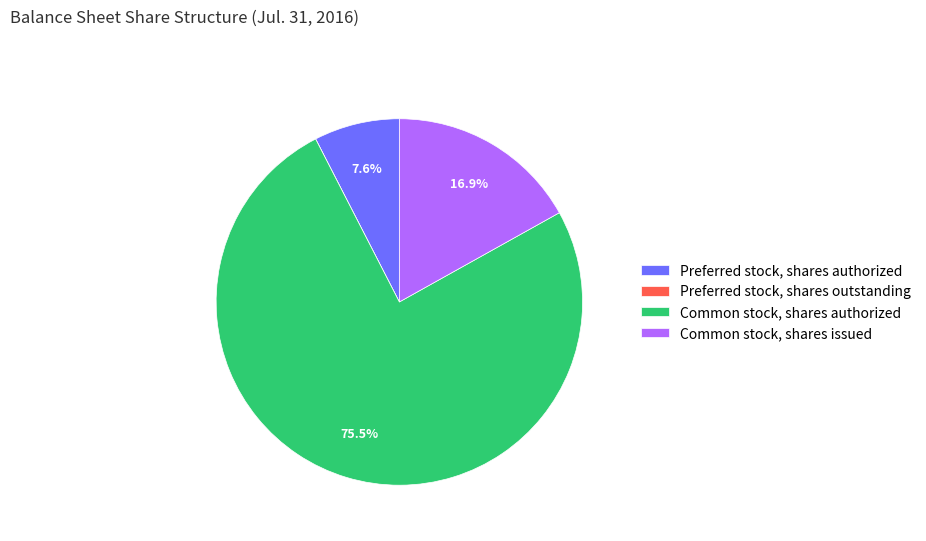

Is the sum of Preferred stock, shares authorized and Common stock, shares authorized greater than half?

Yes